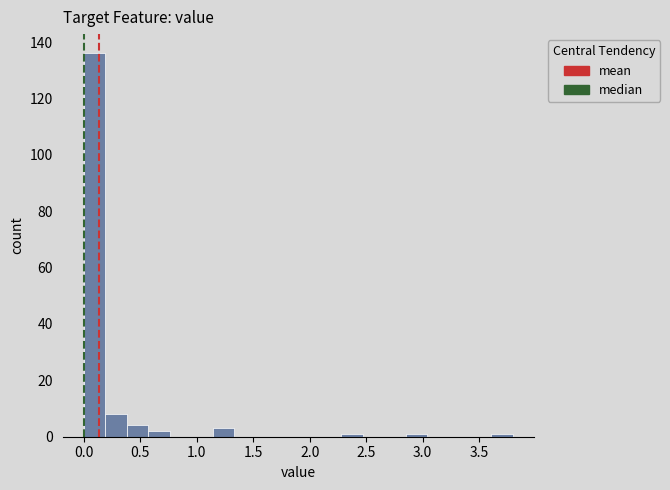

Around what value on the x-axis is the tallest bar? Give the approximate position of its centre, as read against the axis.

0.10